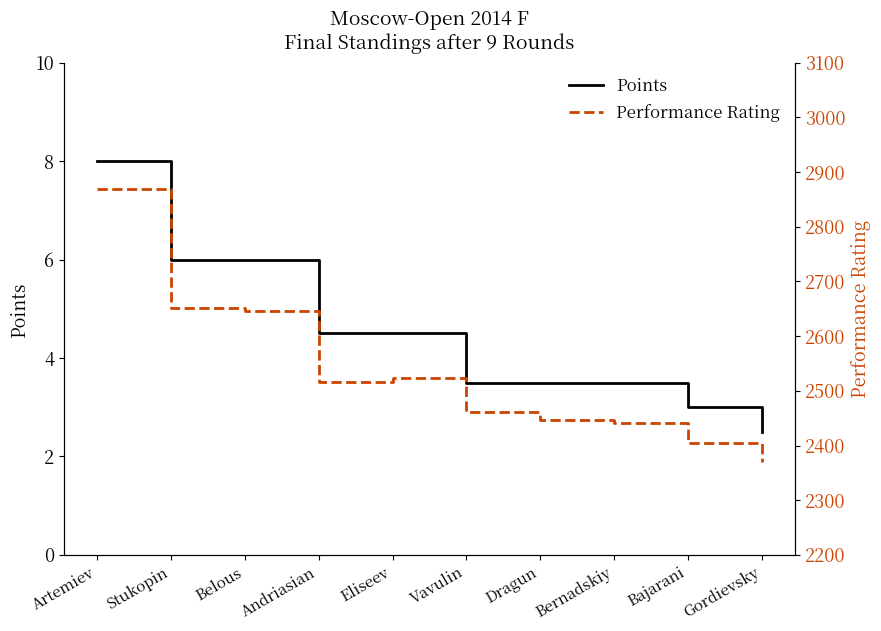

At how many categories does at least one series exceed 770?

10